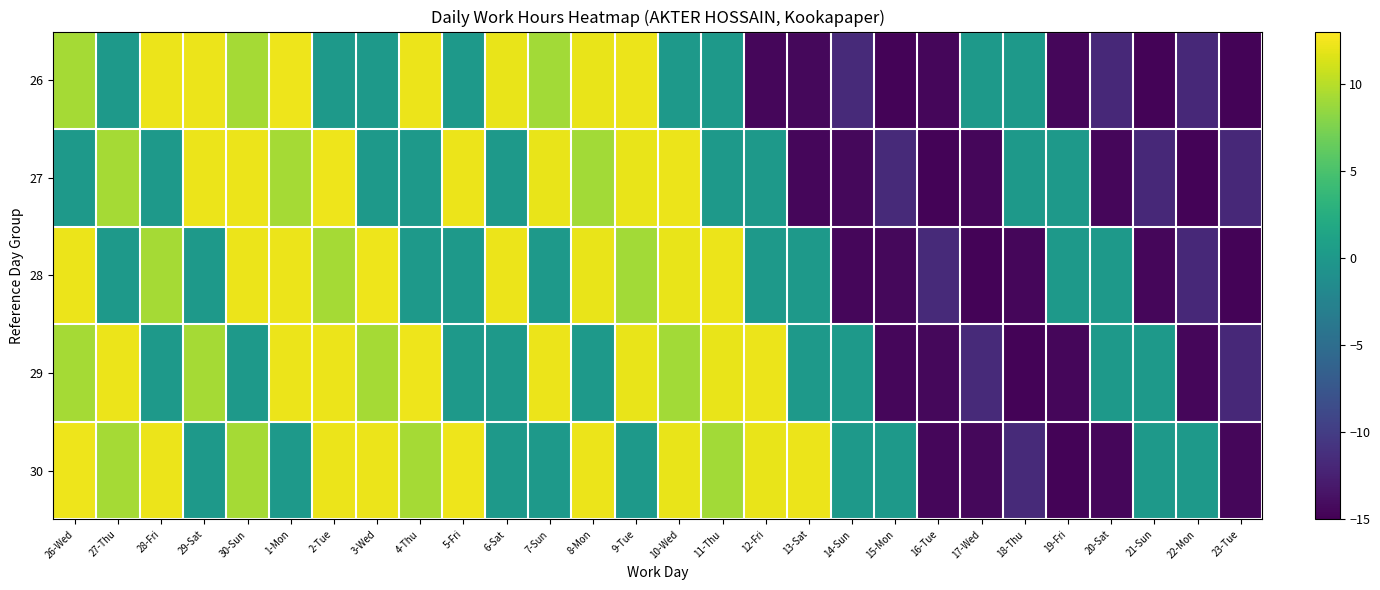

Reading left to right, list all the values displayed in this chart.

26: 26-Wed=9.2	27-Thu=0.0	28-Fri=12.2	29-Sat=12.2	30-Sun=9.2	1-Mon=12.3	2-Tue=0.0	3-Wed=0.0	4-Thu=12.1	5-Fri=0.0	6-Sat=12.1	7-Sun=9.1	8-Mon=12.1	9-Tue=12.2	10-Wed=0.0	11-Thu=0.0	12-Fri=-14.5	13-Sat=-14.4	14-Sun=-11.7	15-Mon=-14.7	16-Tue=-14.5	17-Wed=0.0	18-Thu=0.0	19-Fri=-14.5	20-Sat=-11.7	21-Sun=-14.7	22-Mon=-11.8	23-Tue=-14.7
27: 26-Wed=0.0	27-Thu=9.2	28-Fri=0.0	29-Sat=12.2	30-Sun=12.2	1-Mon=9.2	2-Tue=12.3	3-Wed=0.0	4-Thu=0.0	5-Fri=12.1	6-Sat=0.0	7-Sun=12.1	8-Mon=9.1	9-Tue=12.1	10-Wed=12.2	11-Thu=0.0	12-Fri=0.0	13-Sat=-14.5	14-Sun=-14.4	15-Mon=-11.7	16-Tue=-14.7	17-Wed=-14.5	18-Thu=0.0	19-Fri=0.0	20-Sat=-14.5	21-Sun=-11.7	22-Mon=-14.7	23-Tue=-11.8
28: 26-Wed=12.2	27-Thu=0.0	28-Fri=9.2	29-Sat=0.0	30-Sun=12.2	1-Mon=12.2	2-Tue=9.2	3-Wed=12.3	4-Thu=0.0	5-Fri=0.0	6-Sat=12.1	7-Sun=0.0	8-Mon=12.1	9-Tue=9.1	10-Wed=12.1	11-Thu=12.2	12-Fri=0.0	13-Sat=0.0	14-Sun=-14.5	15-Mon=-14.4	16-Tue=-11.7	17-Wed=-14.7	18-Thu=-14.5	19-Fri=0.0	20-Sat=0.0	21-Sun=-14.5	22-Mon=-11.7	23-Tue=-14.7
29: 26-Wed=9.2	27-Thu=12.2	28-Fri=0.0	29-Sat=9.2	30-Sun=0.0	1-Mon=12.2	2-Tue=12.2	3-Wed=9.2	4-Thu=12.3	5-Fri=0.0	6-Sat=0.0	7-Sun=12.1	8-Mon=0.0	9-Tue=12.1	10-Wed=9.1	11-Thu=12.1	12-Fri=12.2	13-Sat=0.0	14-Sun=0.0	15-Mon=-14.5	16-Tue=-14.4	17-Wed=-11.7	18-Thu=-14.7	19-Fri=-14.5	20-Sat=0.0	21-Sun=0.0	22-Mon=-14.5	23-Tue=-11.7
30: 26-Wed=12.3	27-Thu=9.2	28-Fri=12.2	29-Sat=0.0	30-Sun=9.2	1-Mon=0.0	2-Tue=12.2	3-Wed=12.2	4-Thu=9.2	5-Fri=12.3	6-Sat=0.0	7-Sun=0.0	8-Mon=12.1	9-Tue=0.0	10-Wed=12.1	11-Thu=9.1	12-Fri=12.1	13-Sat=12.2	14-Sun=0.0	15-Mon=0.0	16-Tue=-14.5	17-Wed=-14.4	18-Thu=-11.7	19-Fri=-14.7	20-Sat=-14.5	21-Sun=0.0	22-Mon=0.0	23-Tue=-14.5